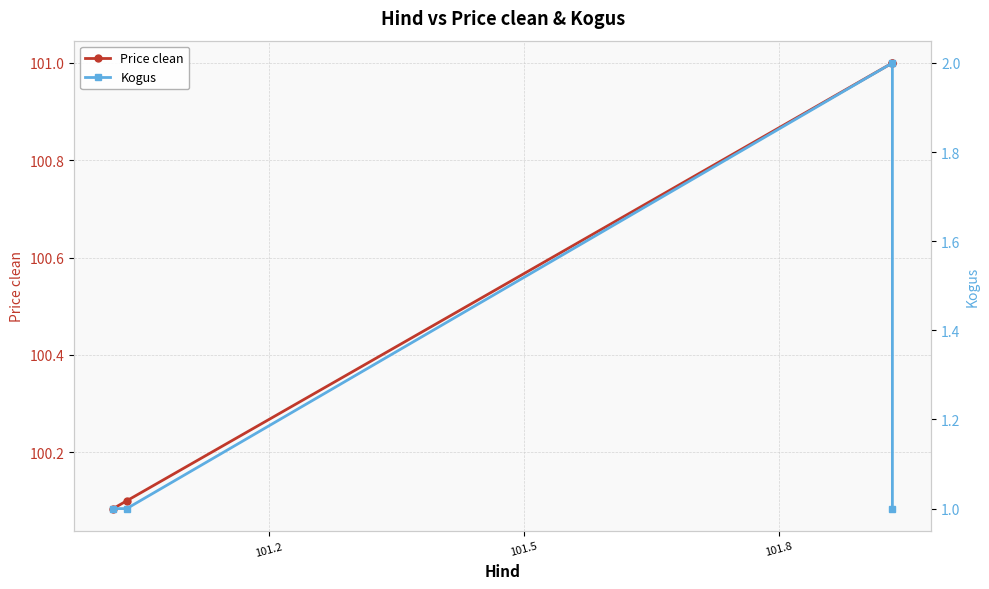

True or false: Price clean and Kogus intersect in this chart.

False